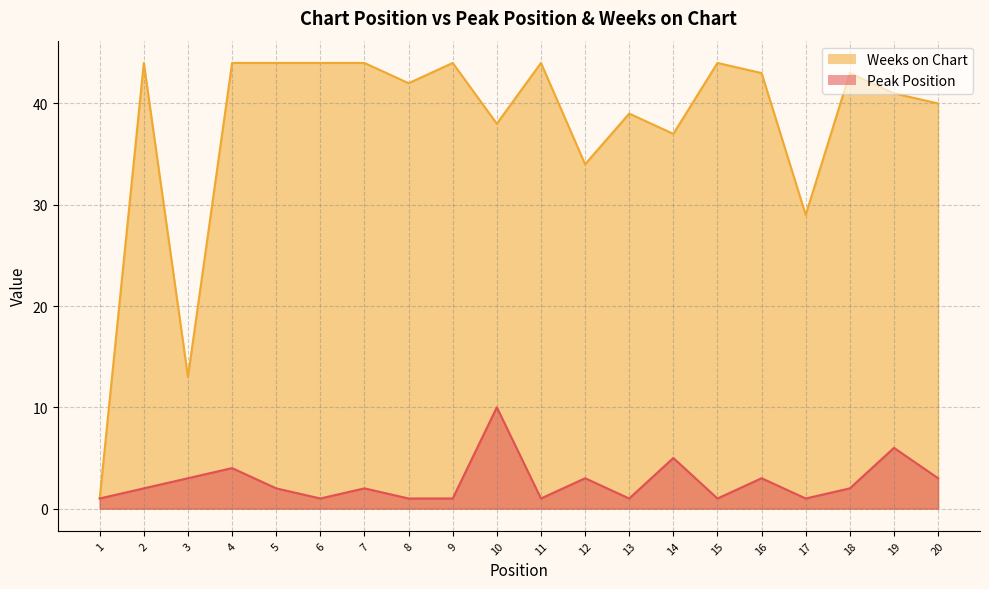

Where is Weeks on Chart nearest to the value 22?

17